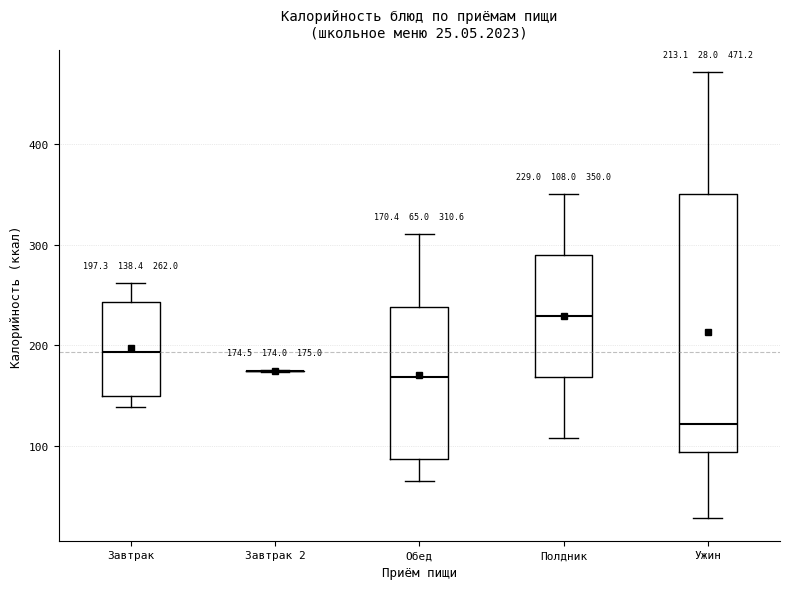

Comparing the boxes themselves (not the whiskers), which one is the tallest?

Ужин